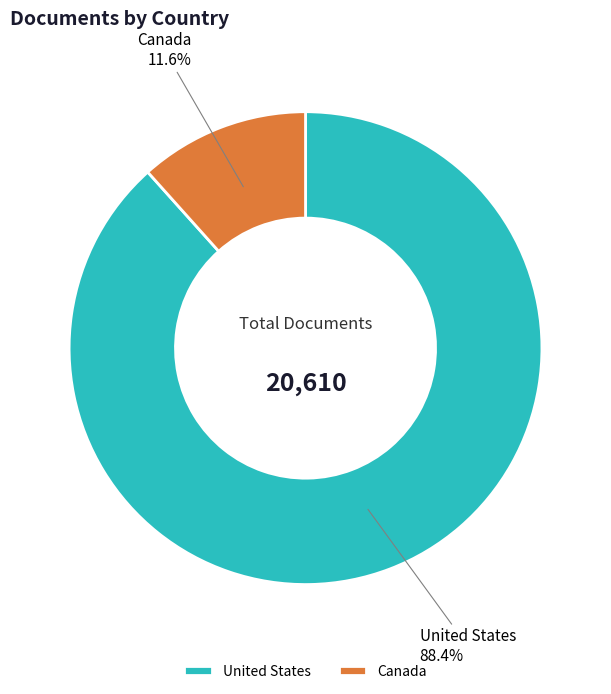

How many segments does this pie chart have?

2